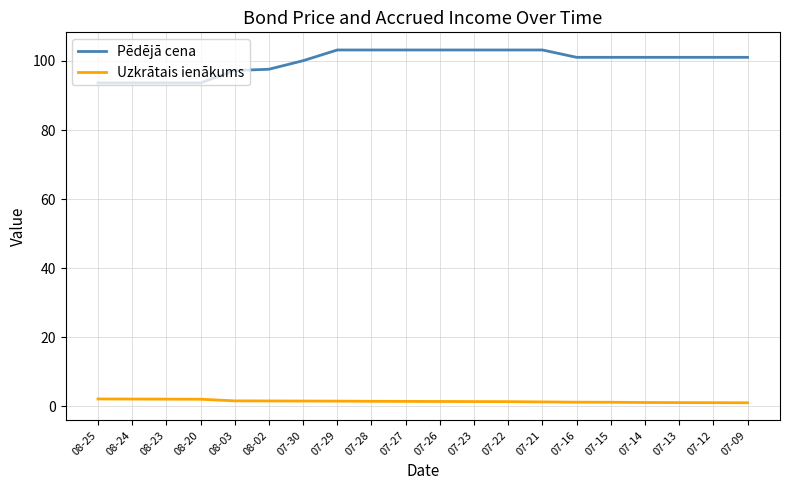

True or false: Uzkrātais ienākums and Pēdējā cena cross at least once.

False